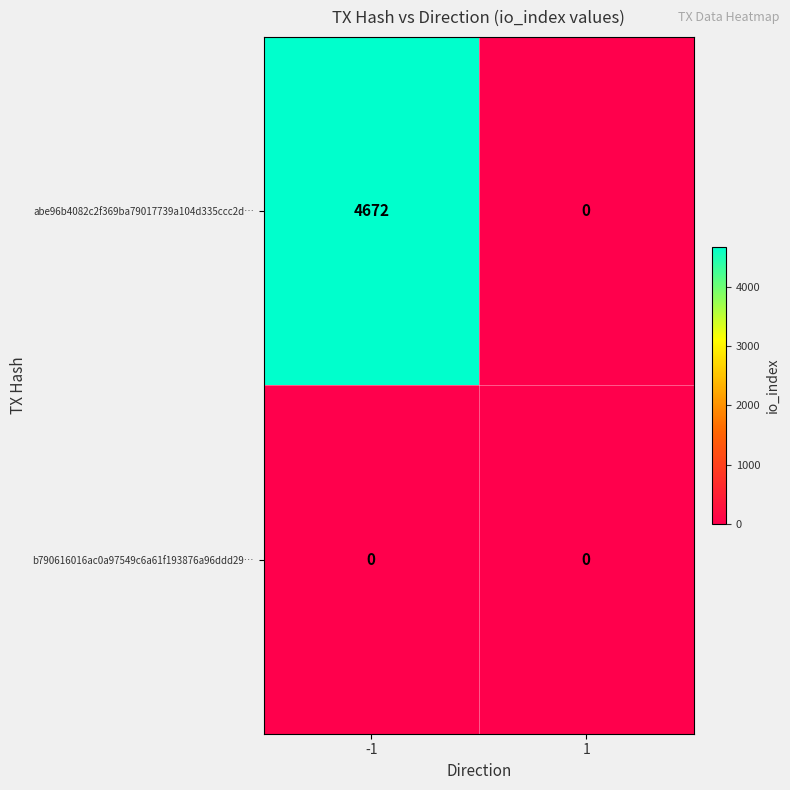

Rank the series by their average value, from lowest to highest.

b790616016ac0a97549c6a61f193876a96ddd29…, abe96b4082c2f369ba79017739a104d335ccc2d…